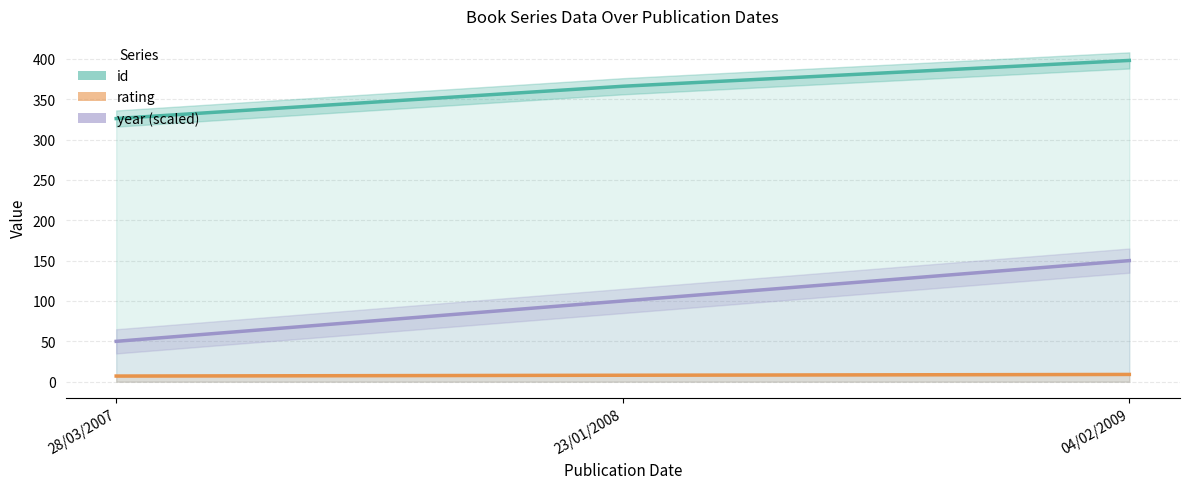

Which category has the lowest value in the id series?

28/03/2007